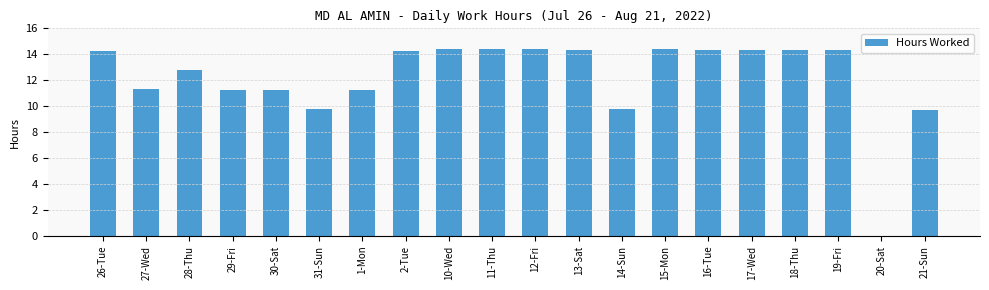

Count the number of data series in this chart.

1